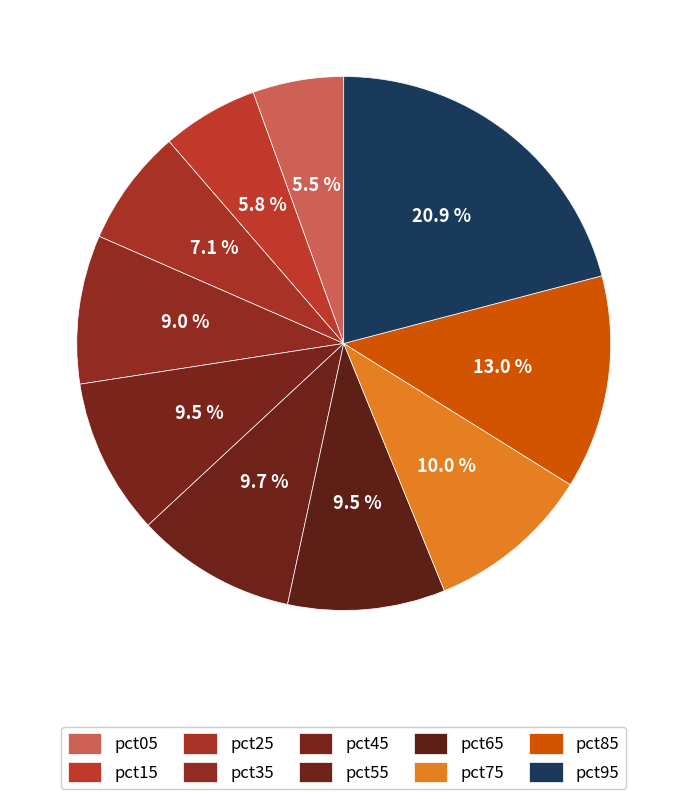

Does pct05 account for over 50% of the chart?

No